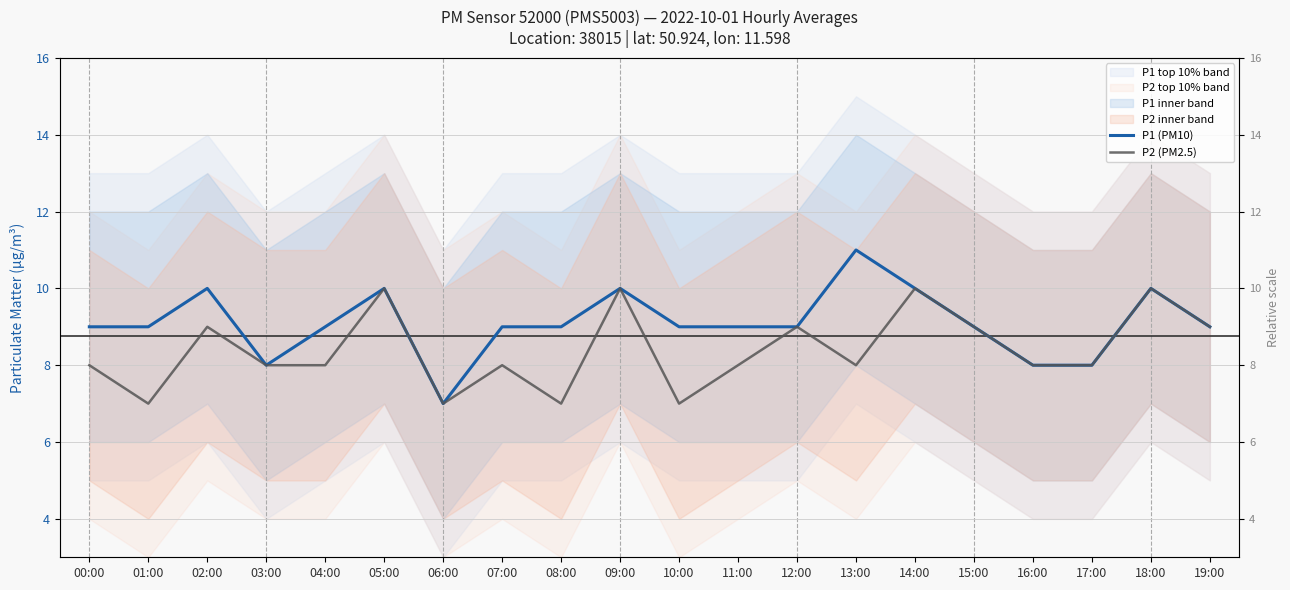

What is the total value across all series at 09:00?

20